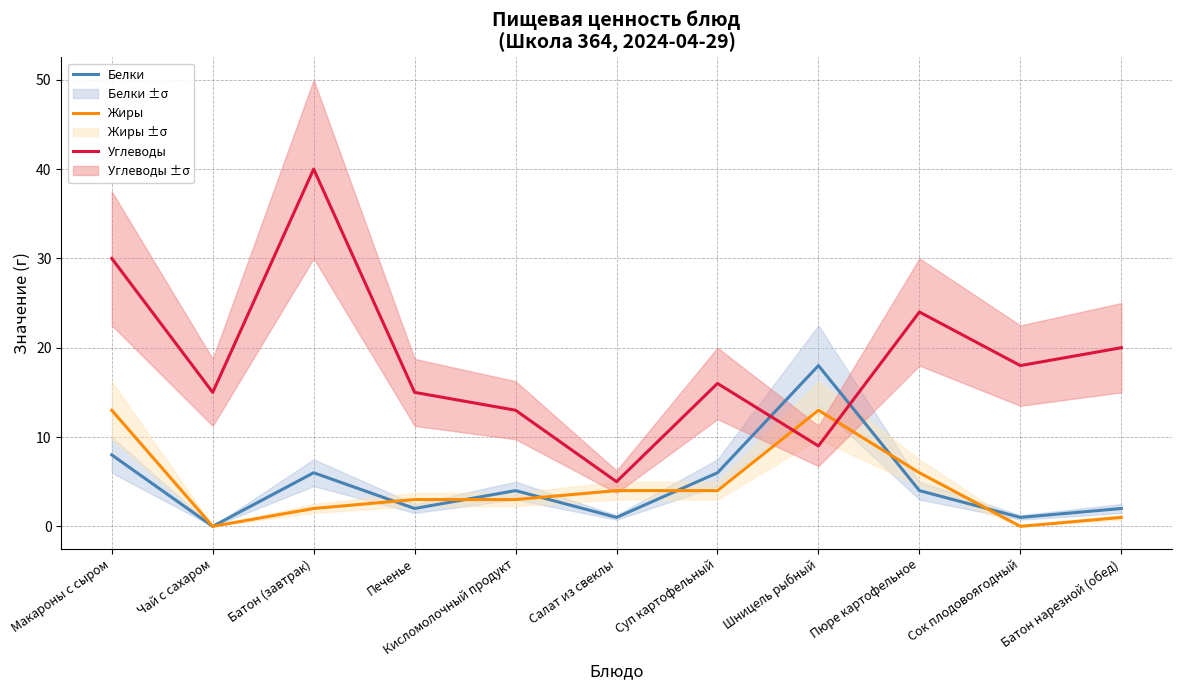

True or false: Углеводы and Жиры cross at least once.

True